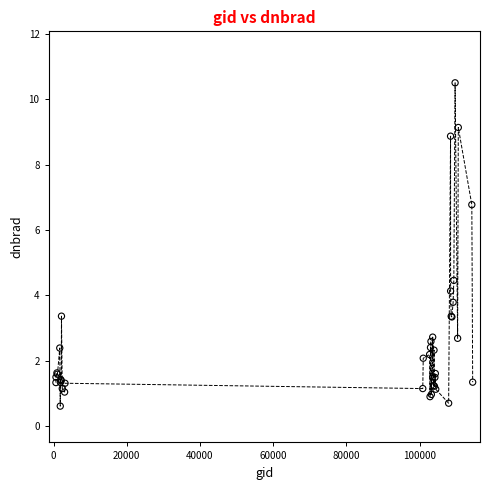

What Y value in the scatter plot is closest to 5?

4.5